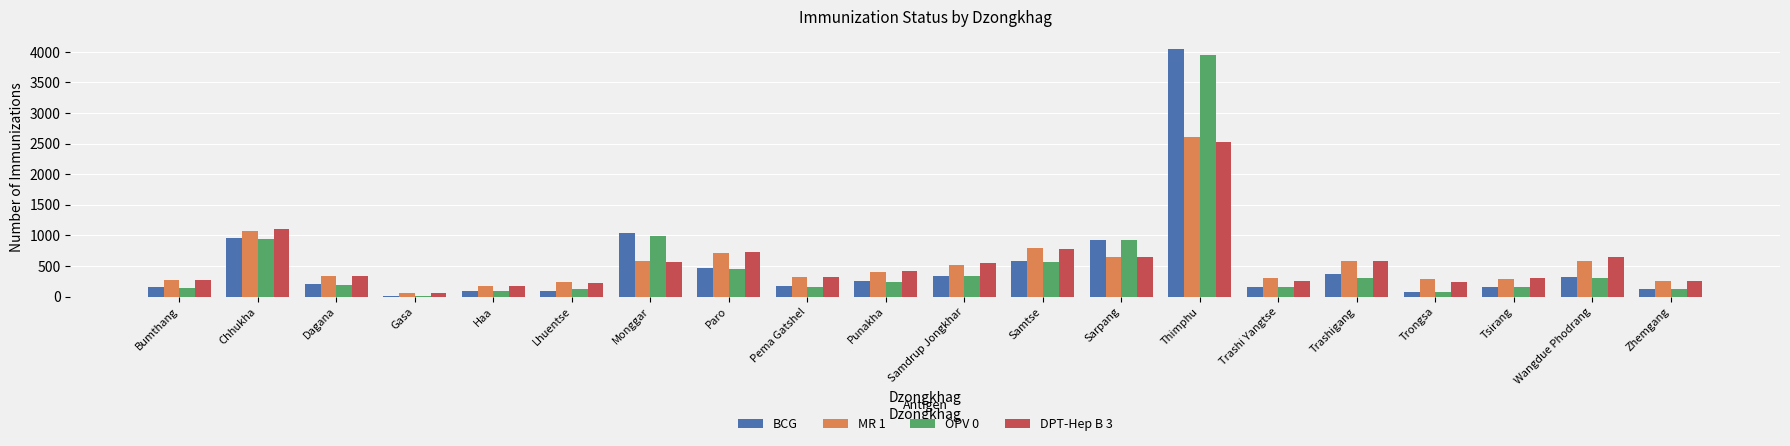

How many distinct data groups are displayed?

4